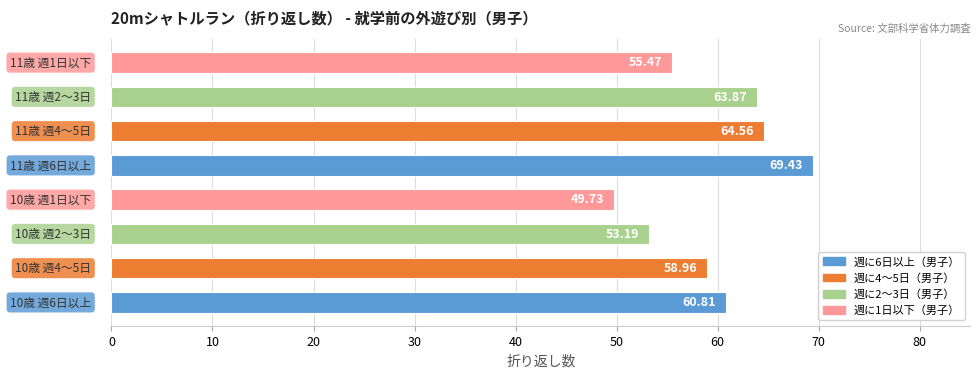

What is the difference between the maximum and minimum values?

19.7